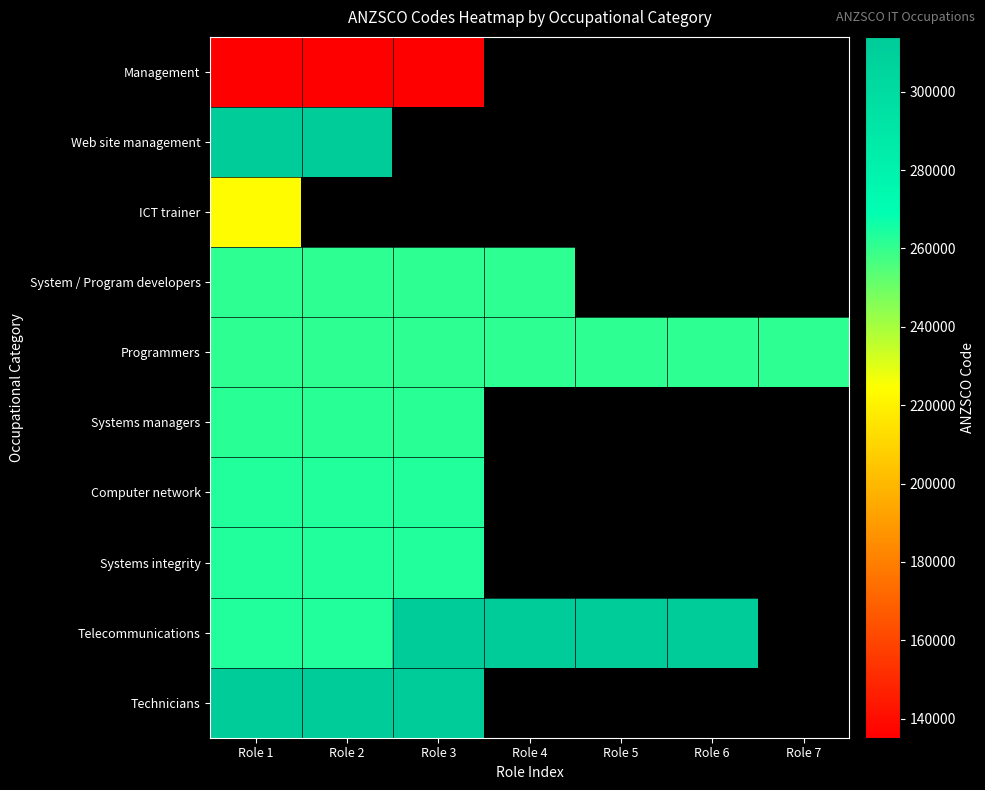

Which has a higher value, Role 7 or Role 5?

Role 5